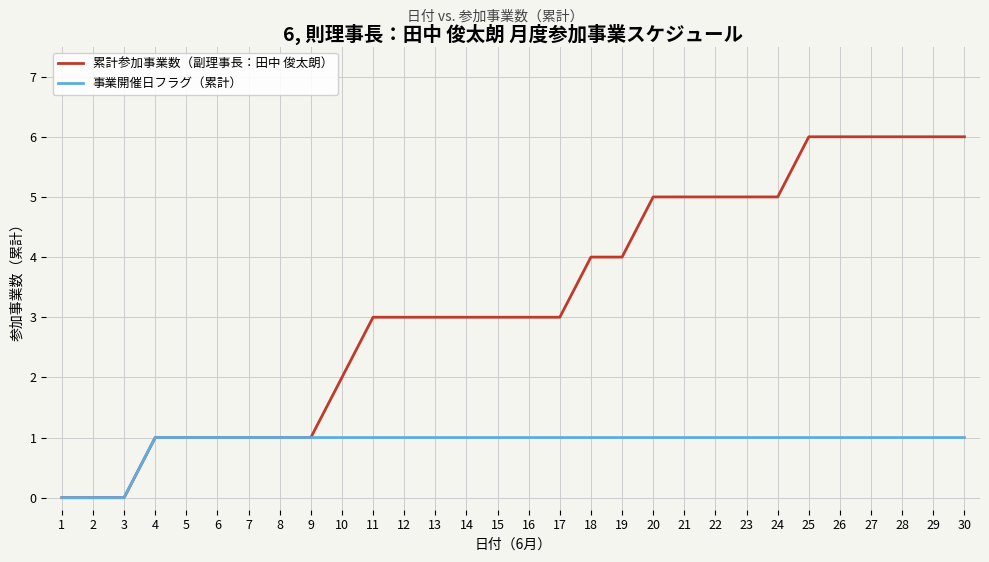

Which series has the largest total across all categories?

累計参加事業数（副理事長：田中 俊太朗）